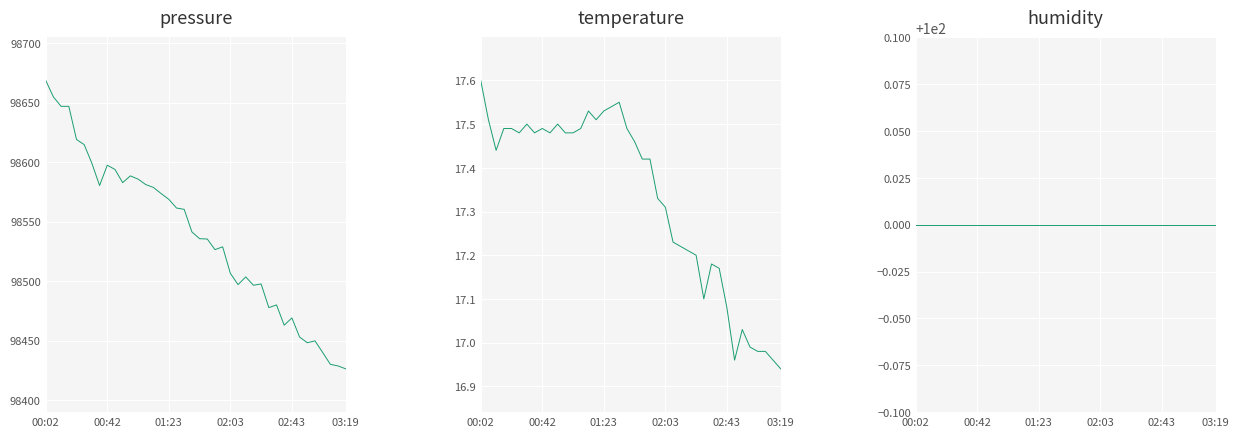

True or false: temperature has a value of 17.5 at 10.

True